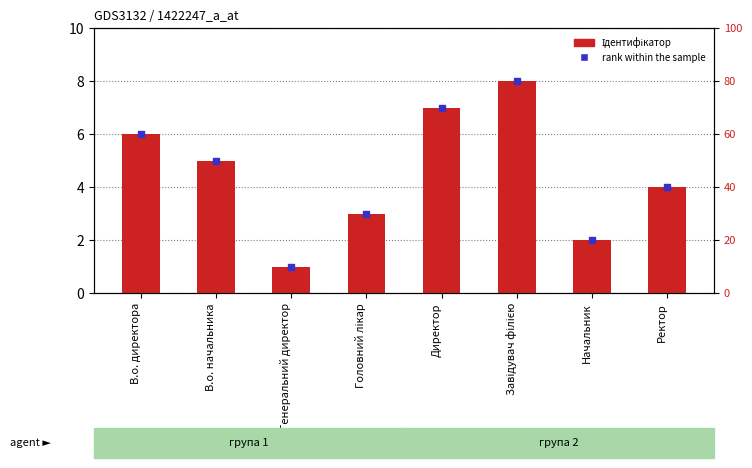

Is the value of rank within the sample at Генеральний директор greater than the value of Ідентифікатор at Генеральний директор?

Yes